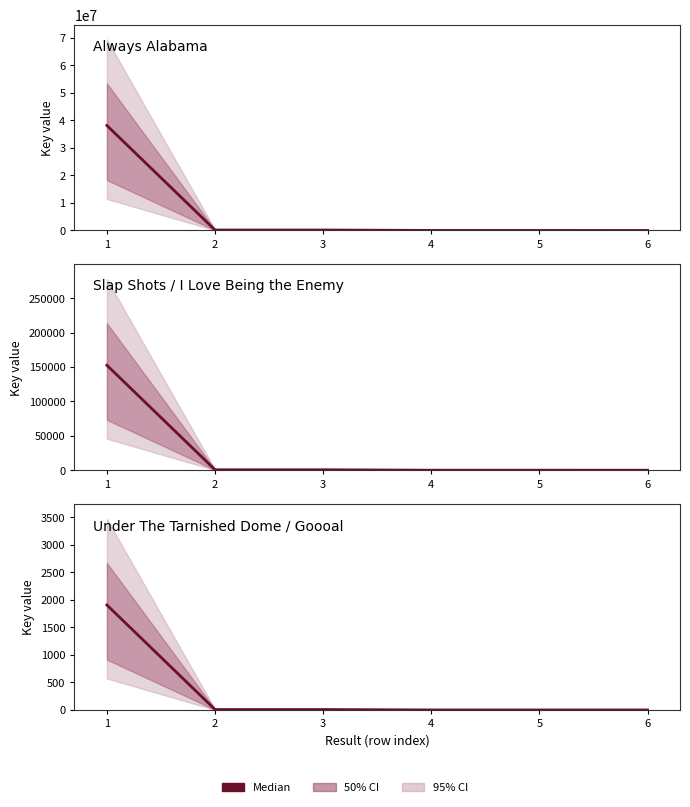

How many lines are shown in the chart?

1